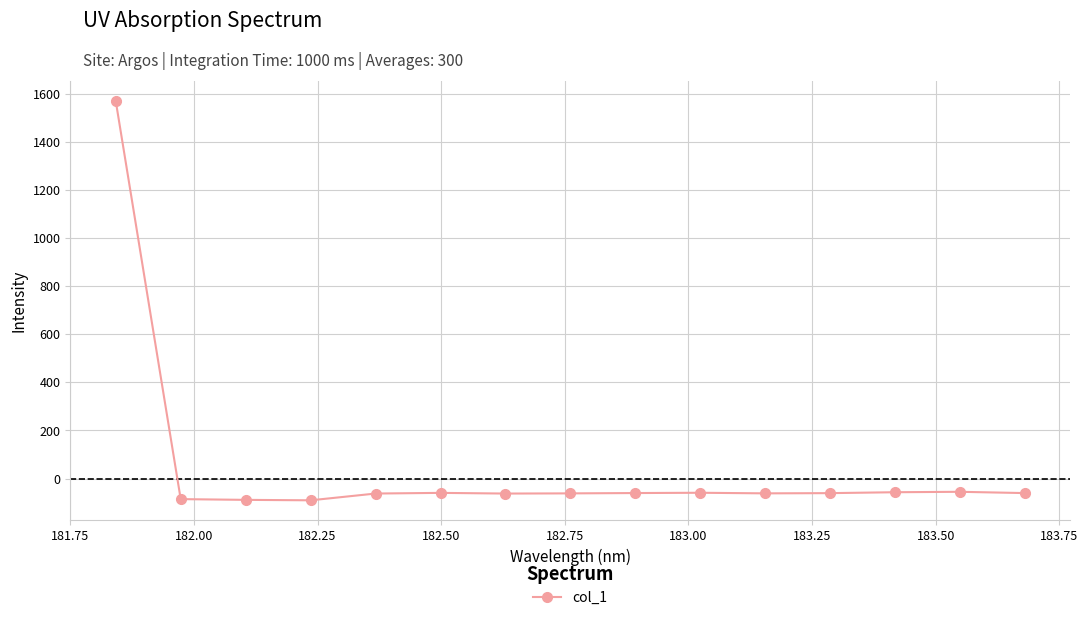

What is the average value?

43.1